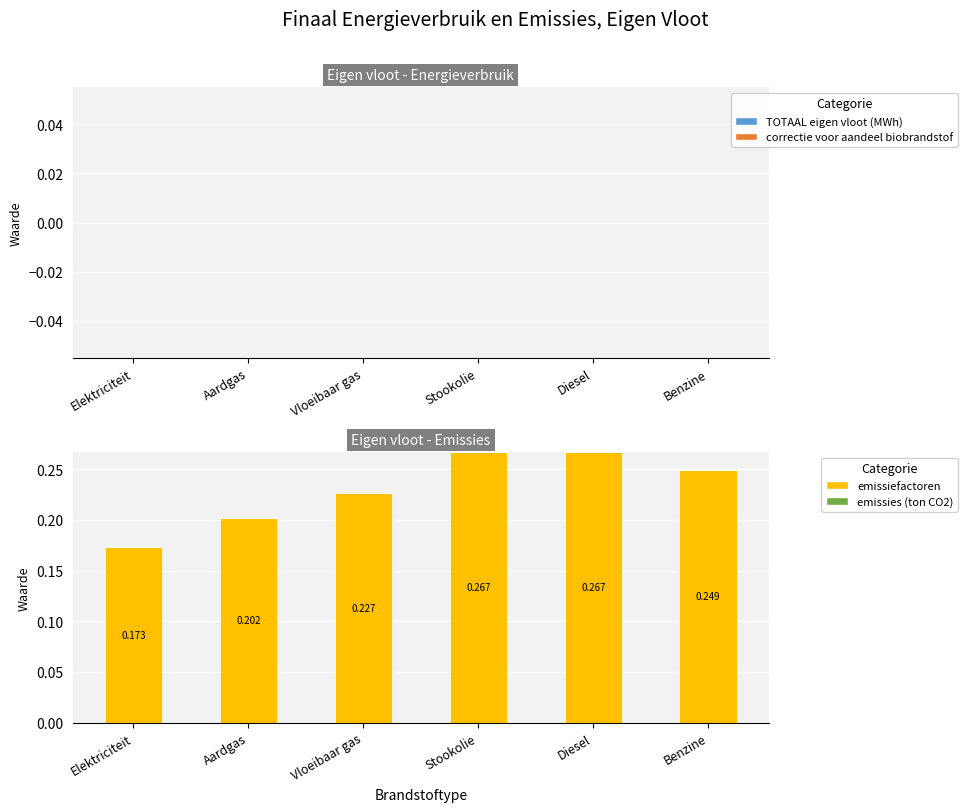

Between Elektriciteit and Aardgas, which is larger?

Aardgas